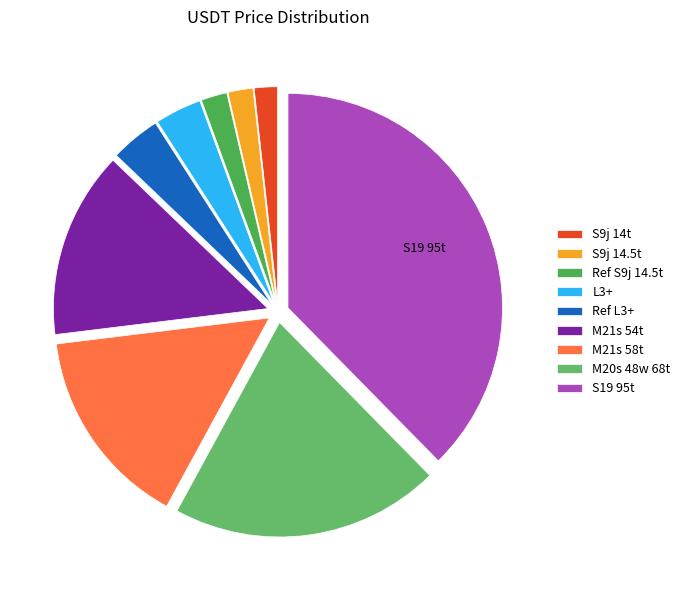

Which category has the smallest portion of the pie?

S9j 14t